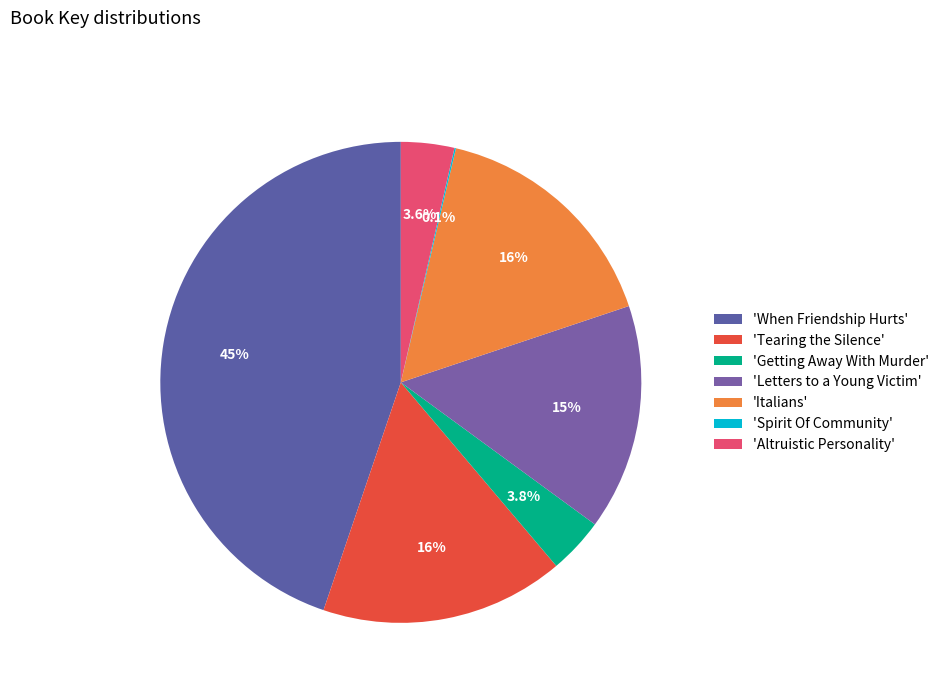

To the nearest percent, what is the average slice percentage?

14%